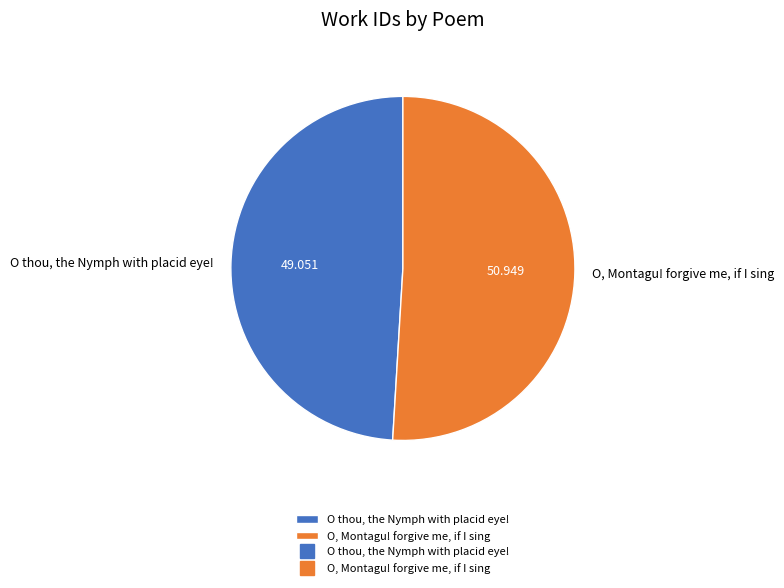

Does O, Montagu! forgive me, if I sing represent more than half of the total?

Yes